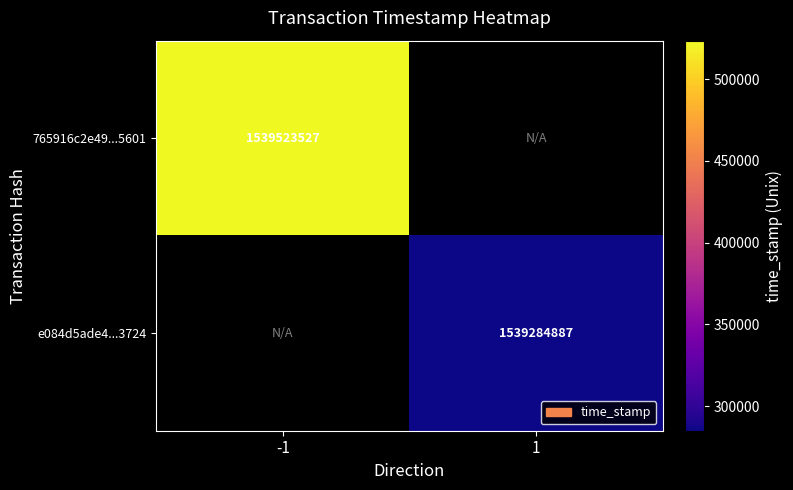

Is it true that e084d5ade4...3724 equals 1539284887 at 1?

True